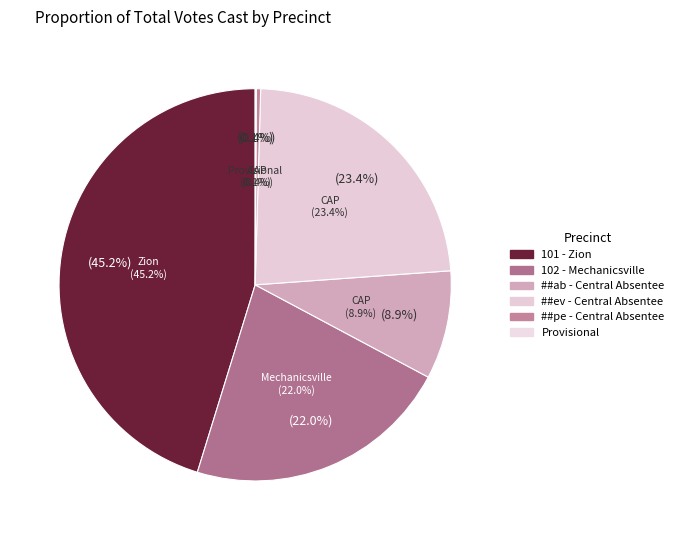

What is the change in value from 101 - Zion to ##pe - Central Absentee?

-1400